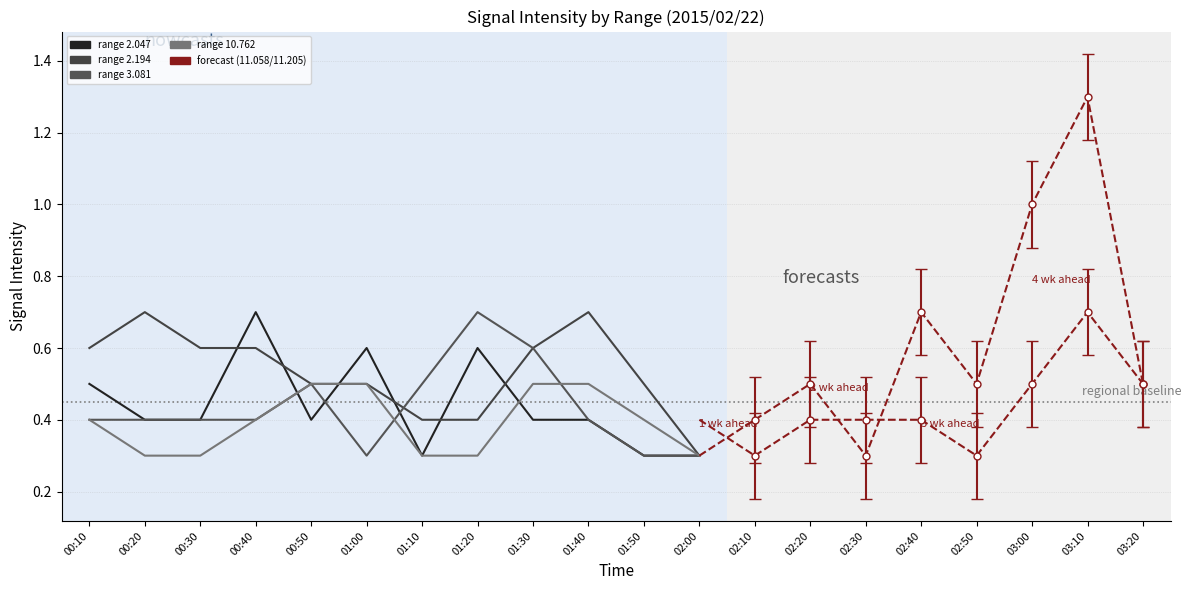

What is the maximum value shown in the chart?

1.3